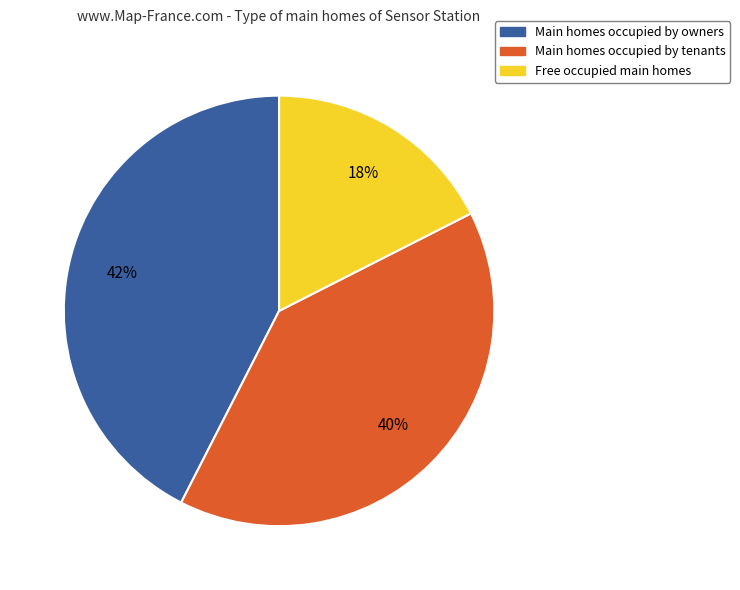

Rank the categories by value from lowest to highest.

Free occupied main homes, Main homes occupied by tenants, Main homes occupied by owners